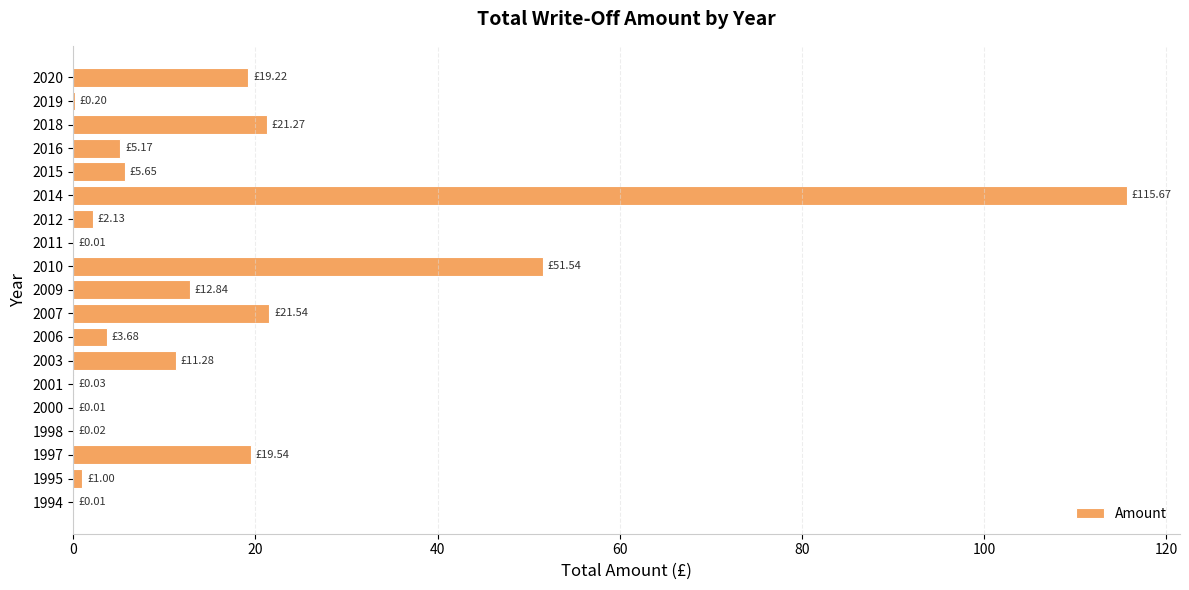

What is the sum of the values at 1997 and 2020?

38.8